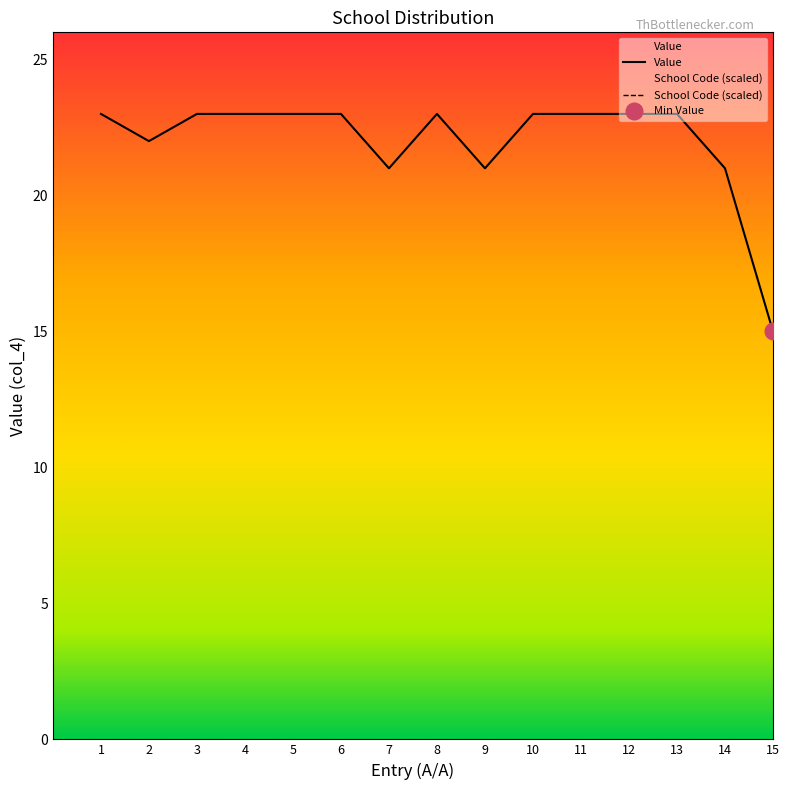

The Value series shows 23 at 10. True or false?

True